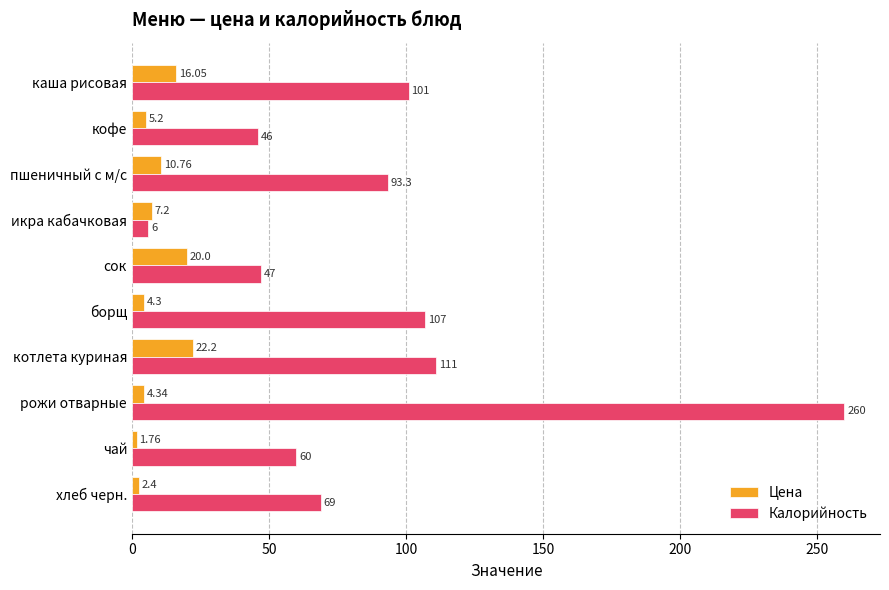

What is the difference between the Калорийность values at икра кабачковая and сок?

41.0